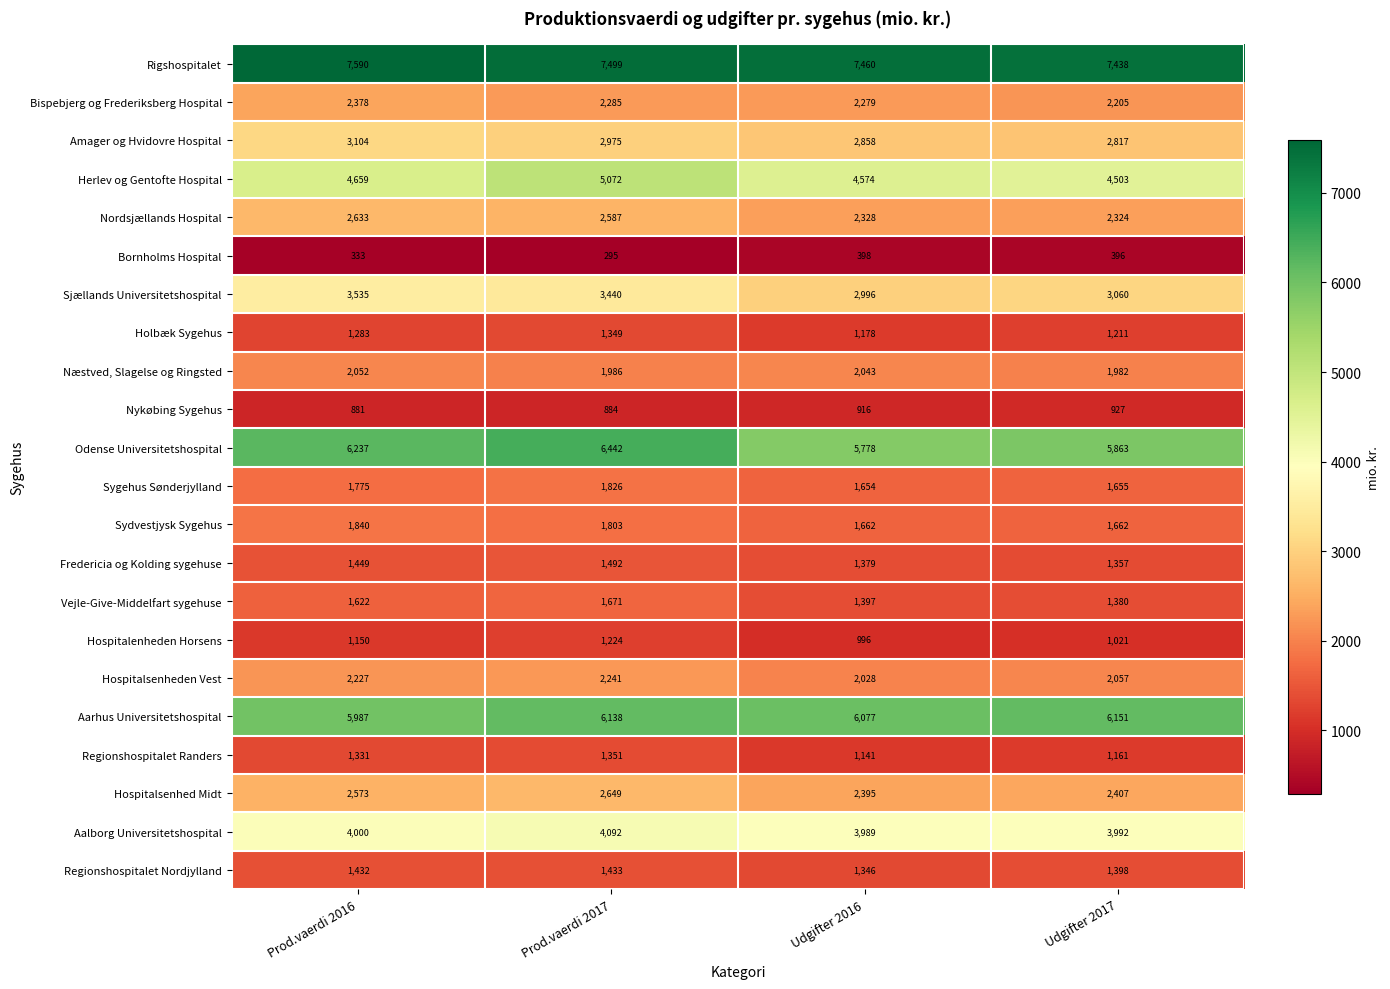

What is the maximum value shown in the chart?

7590